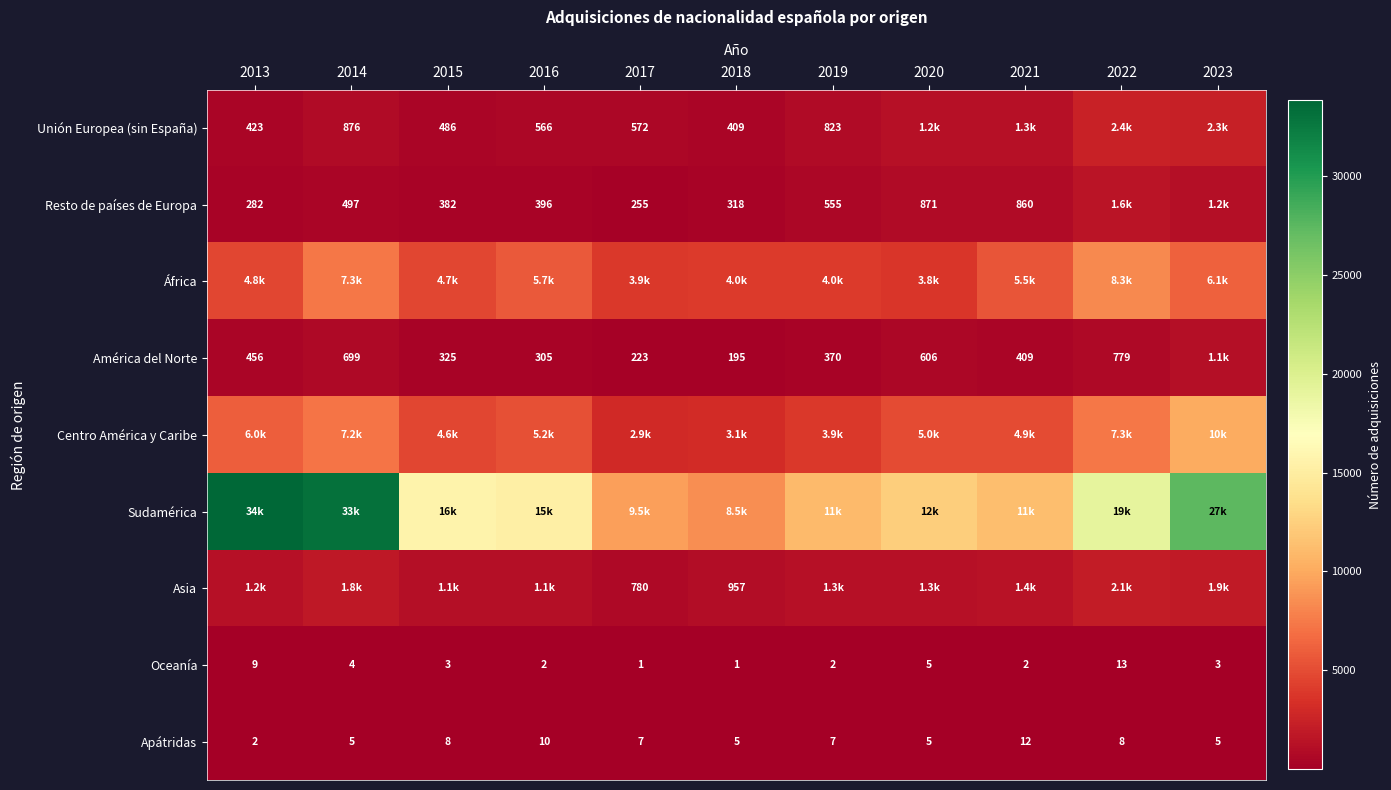

Is the value of Apátridas at 2016 greater than the value of Resto de países de Europa at 2017?

No